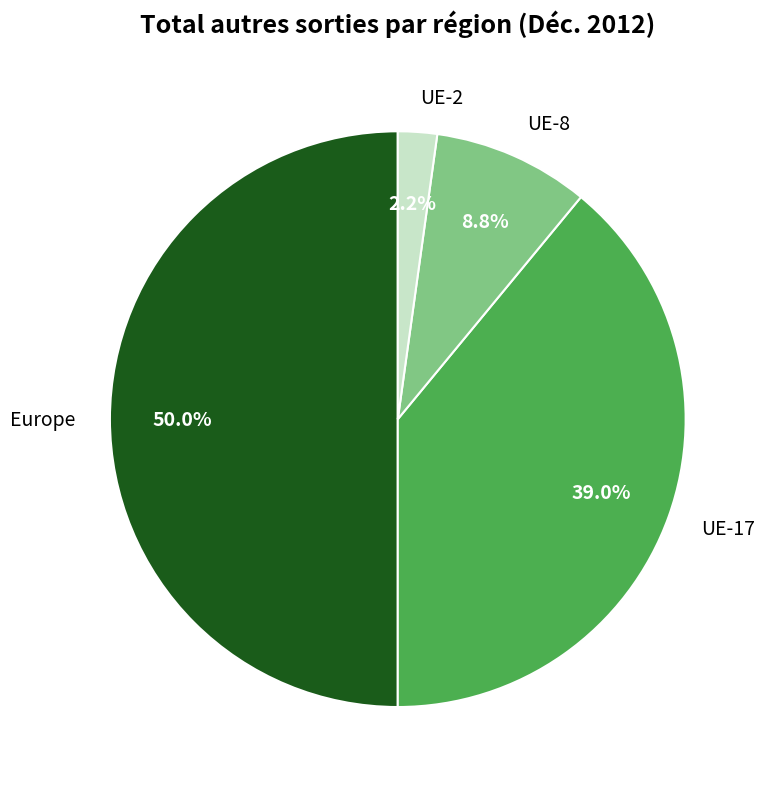

Which slice is the smallest?

UE-2